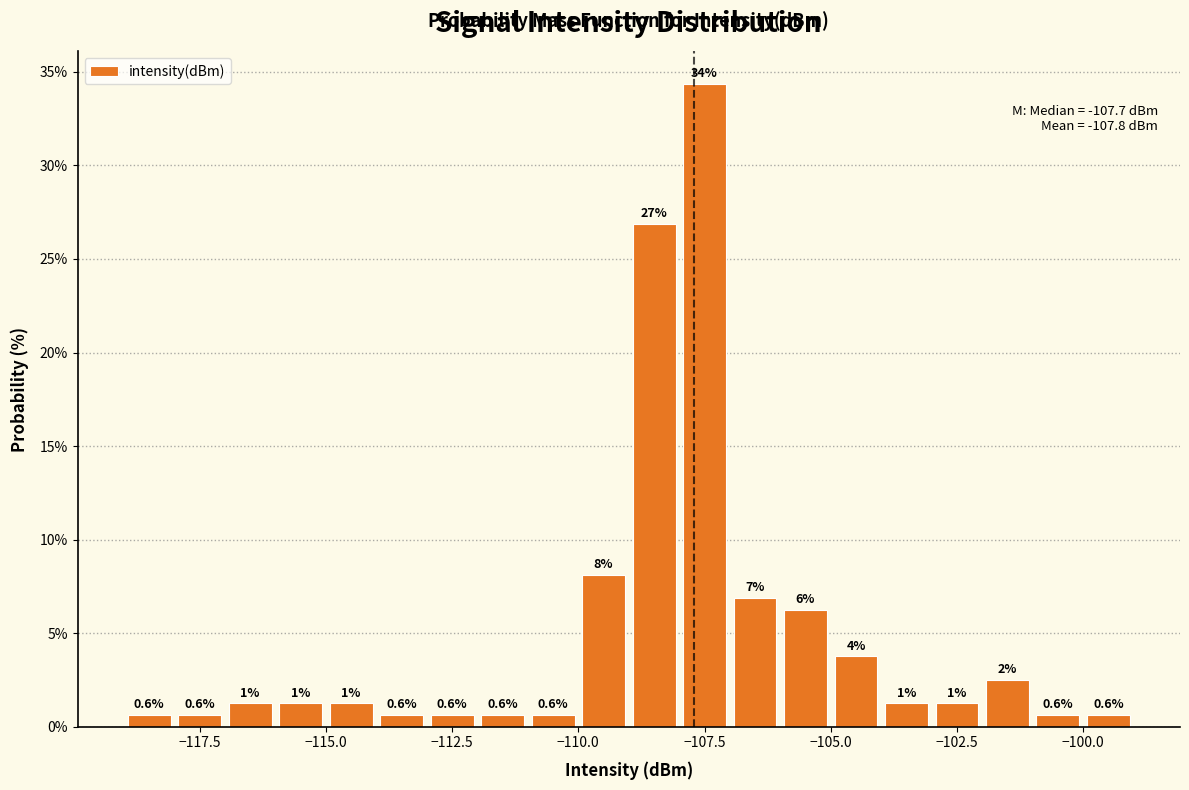

Around what value on the x-axis is the tallest bar? Give the approximate position of its centre, as read against the axis.

-107.5